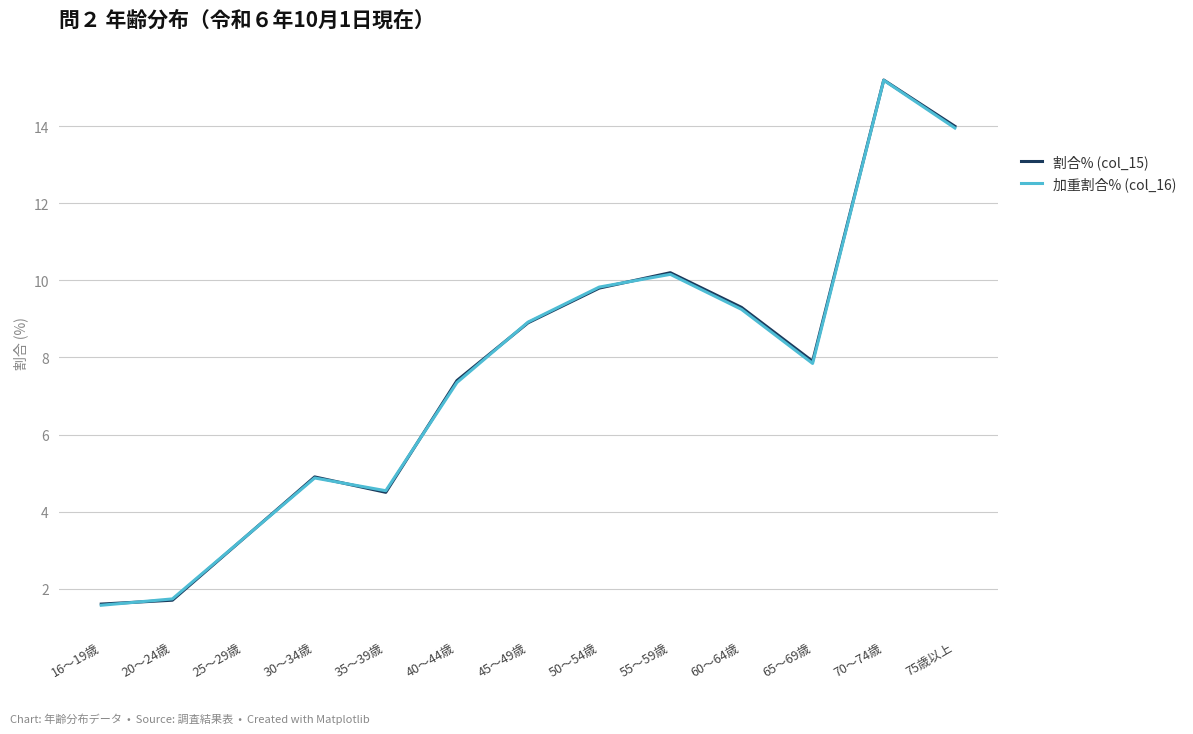

What is the difference between the maximum and minimum values in the 割合% (col_15) series?

13.6